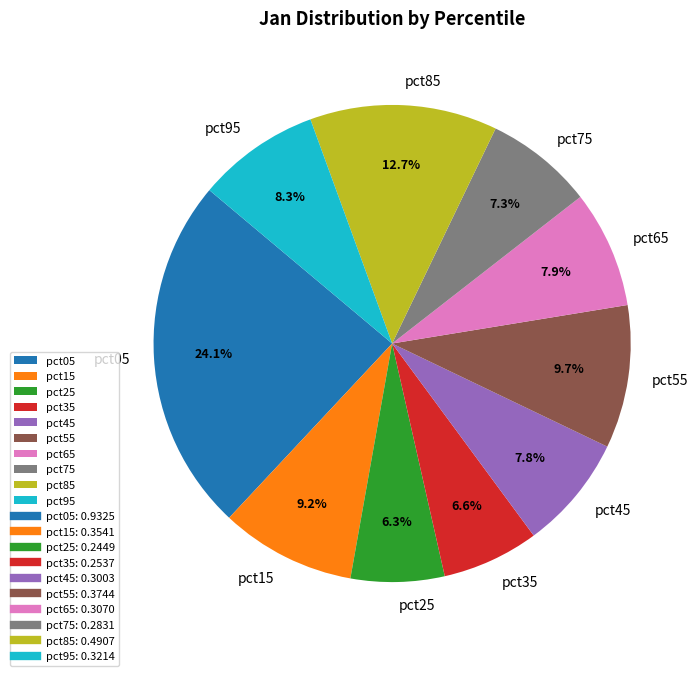

Which slice is the largest?

pct05